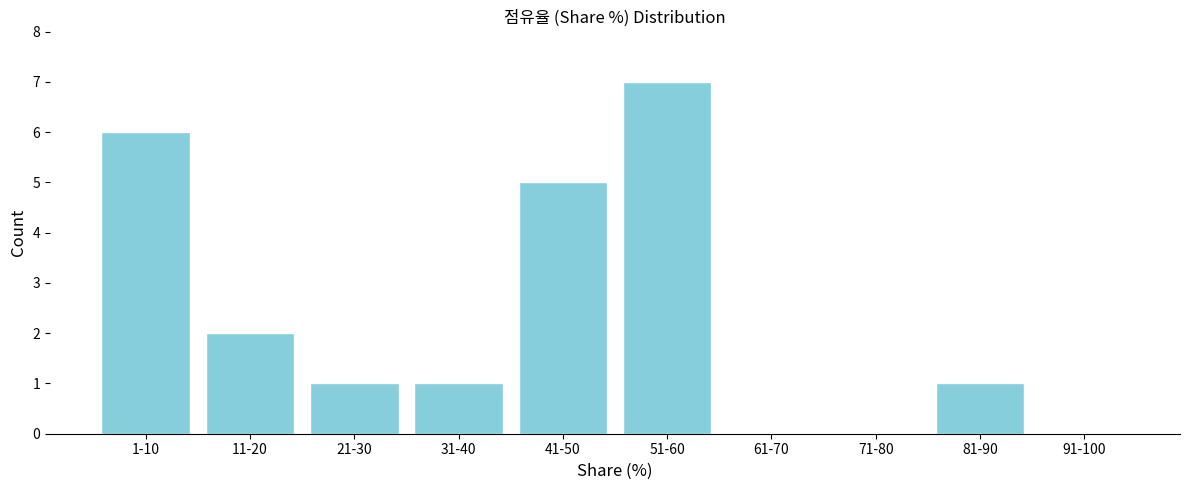

Reading right to left, what are all the values shown in this chart?

91-100=0	81-90=1	71-80=0	61-70=0	51-60=7	41-50=5	31-40=1	21-30=1	11-20=2	1-10=6